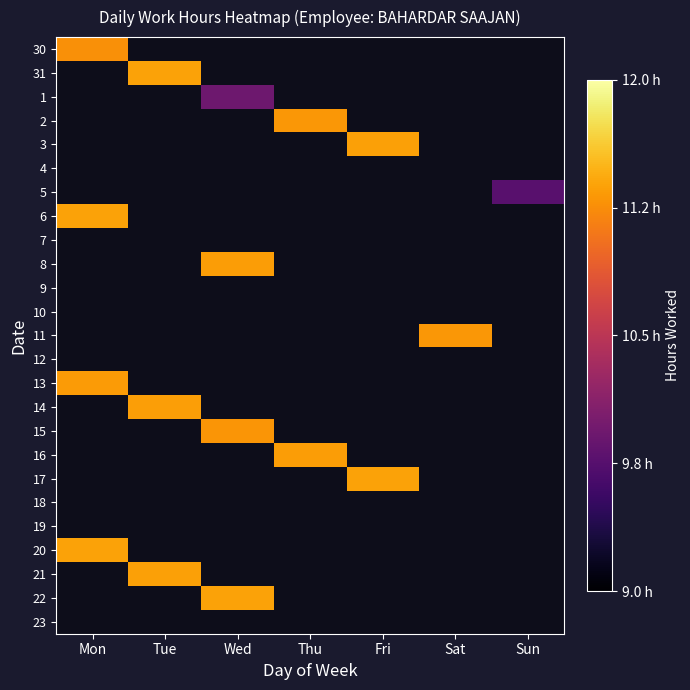

The value of 17 at Fri is 11.4. True or false?

True